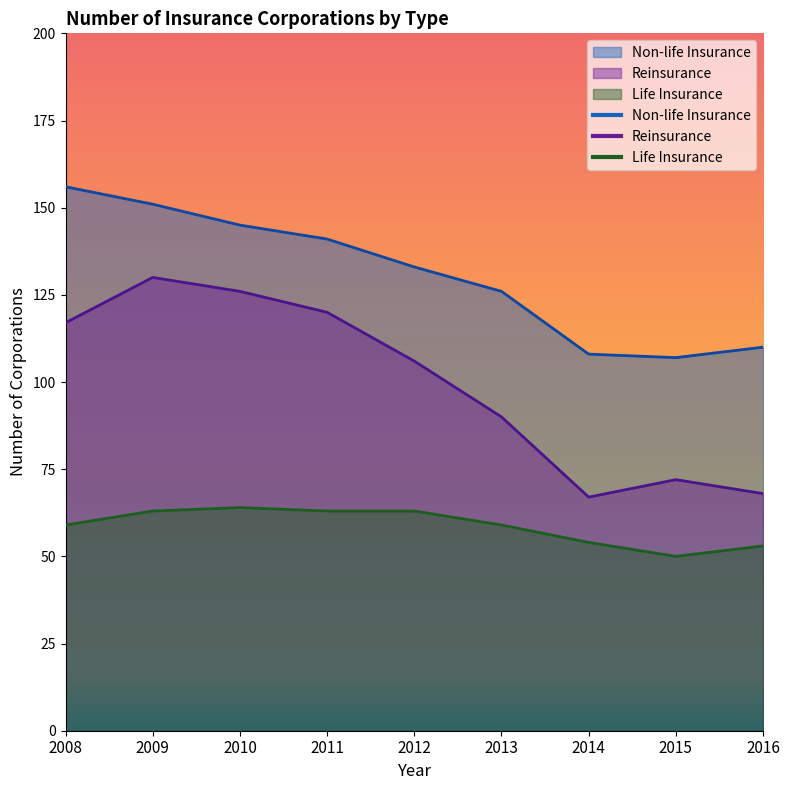

How many values in the Reinsurance series are below 106?

4